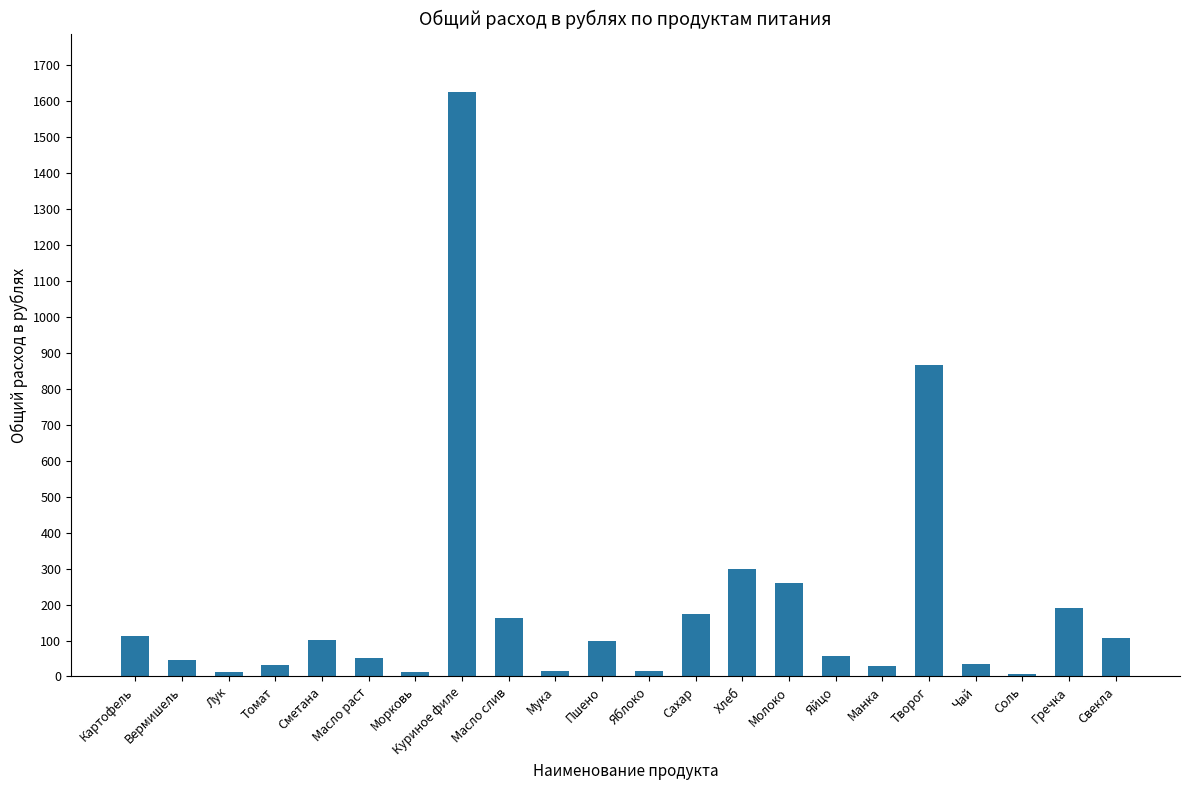

At which label is the value closest to 815?

Творог